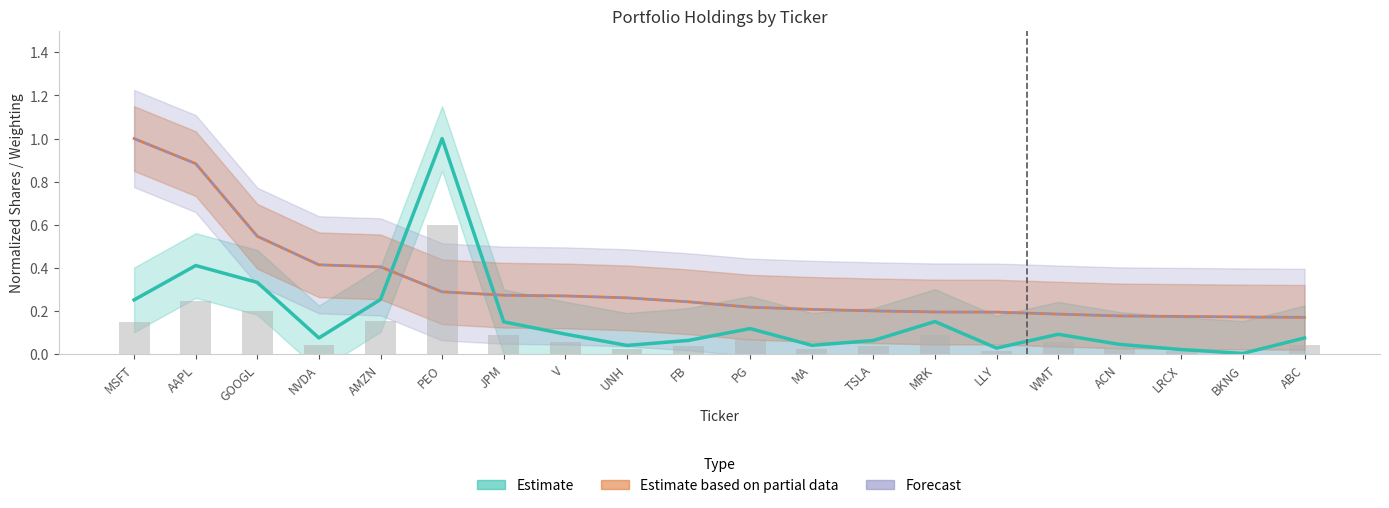

What is the value of the Forecast bar at the 15th from the left?

0.2